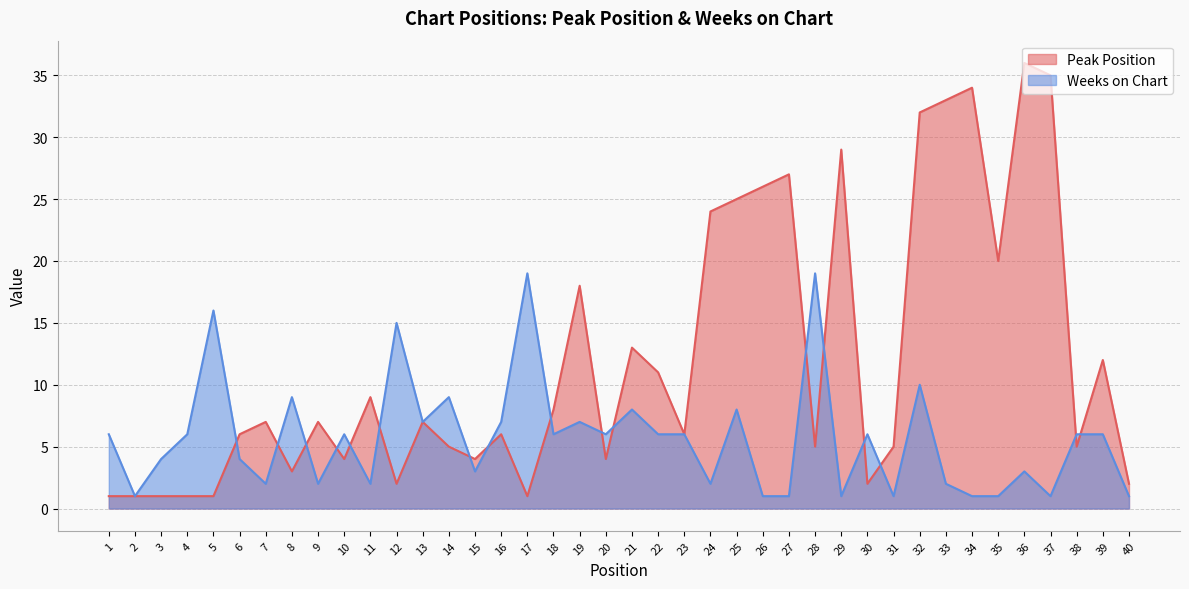

How many values in the Weeks on Chart series are below 6?

18